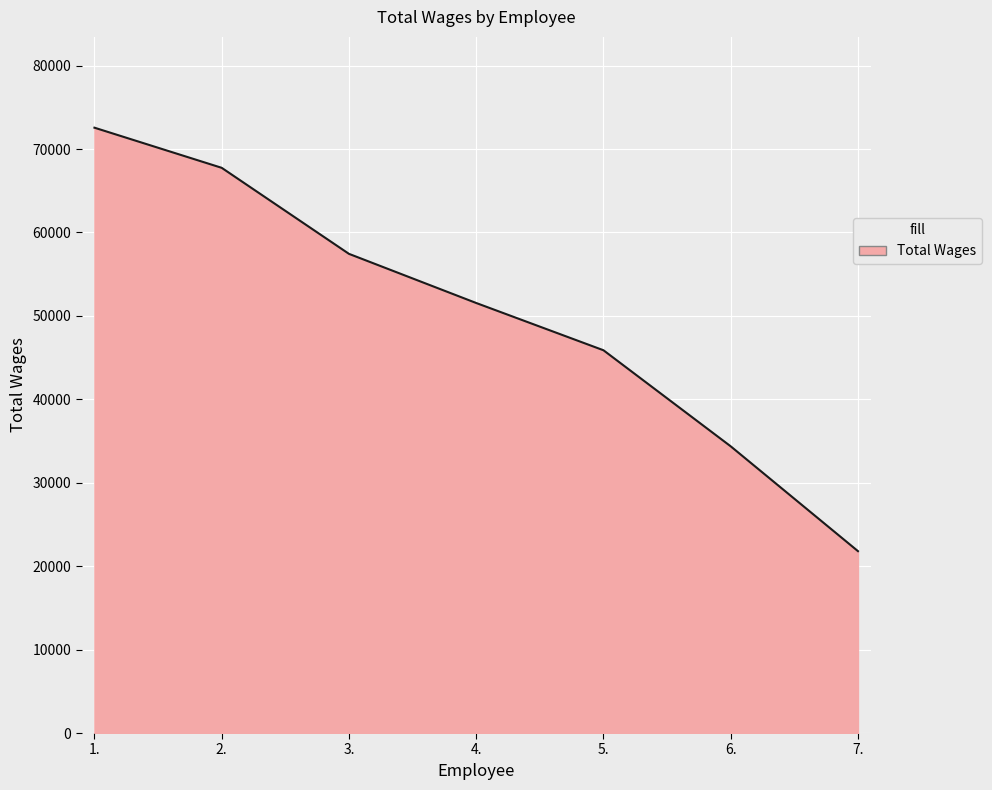

What is the difference between the second highest and minimum values?

45949